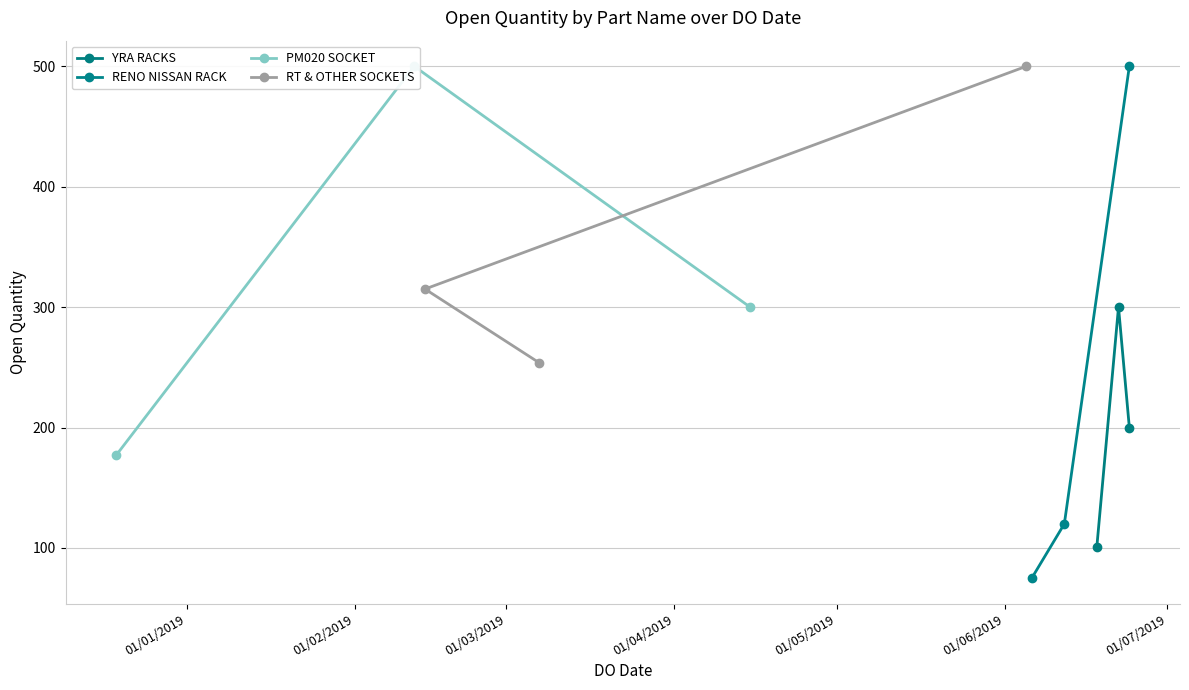

How many values in the YRA RACKS series are below 200?

1